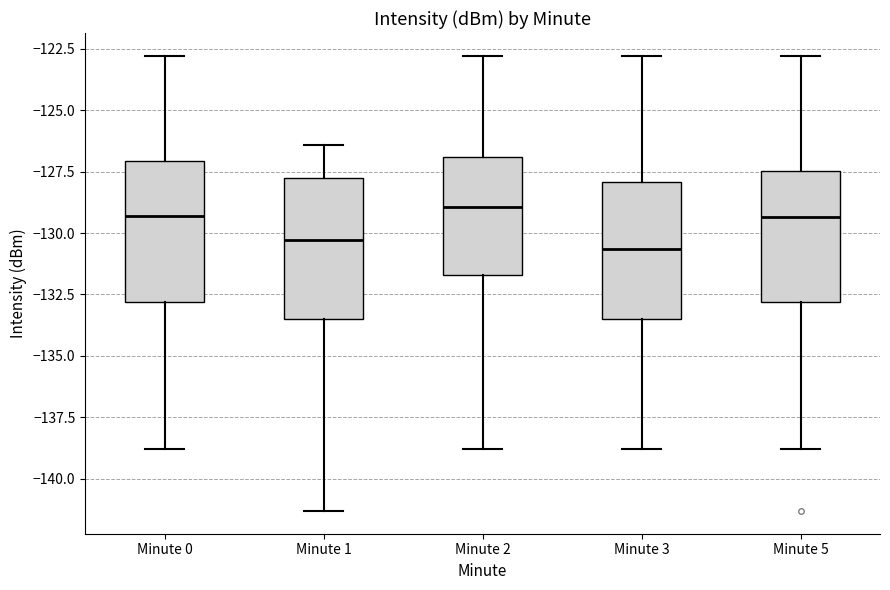

Reading left to right, transcribe this box plot: for each box, give where its median line is, the range the box spans, and where its two whiskers end, as read against the y-axis. The values are not printed on the chart, so give them approximately, as read against the axis.

Minute 0: median -129.5, box -133.0 to -127.0, whiskers -139.0 to -123.0
Minute 1: median -130.5, box -133.5 to -128.0, whiskers -141.5 to -126.5
Minute 2: median -129.0, box -131.5 to -127.0, whiskers -139.0 to -123.0
Minute 3: median -130.5, box -133.5 to -128.0, whiskers -139.0 to -123.0
Minute 5: median -129.5, box -133.0 to -127.5, whiskers -139.0 to -123.0